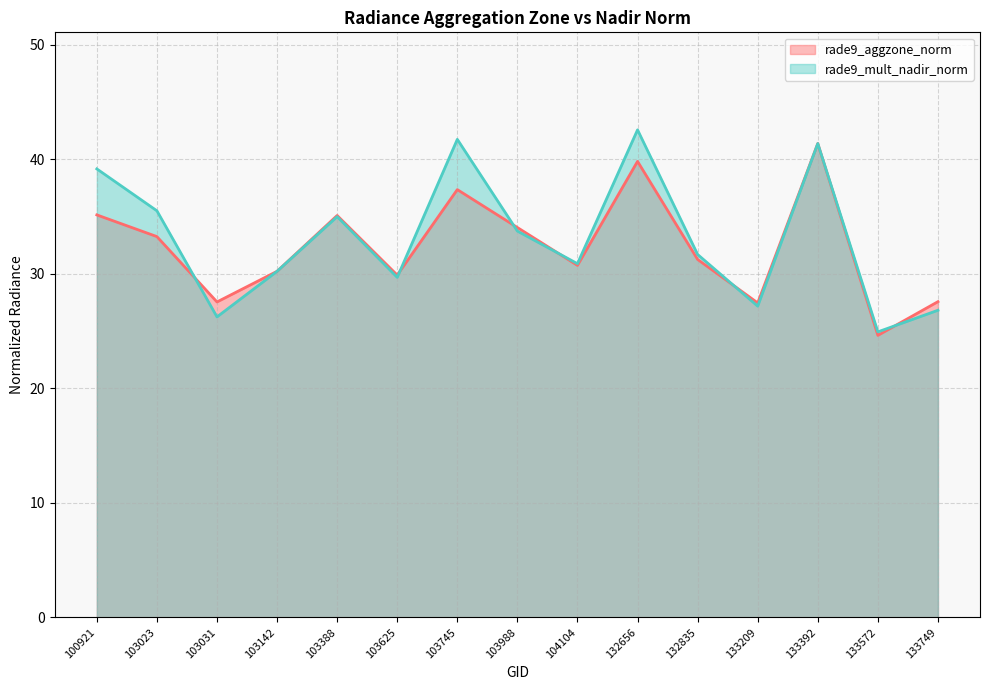

What is the difference between the rade9_mult_nadir_norm values at 103625 and 103388?

5.3